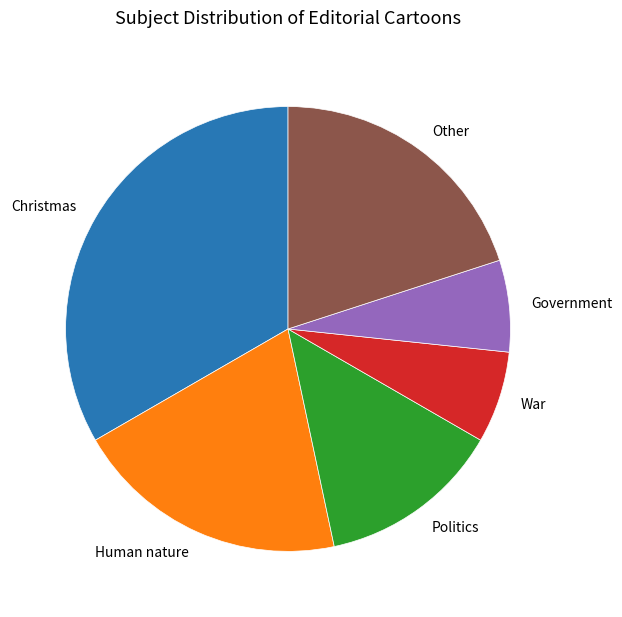

Count the number of slices in the pie.

6